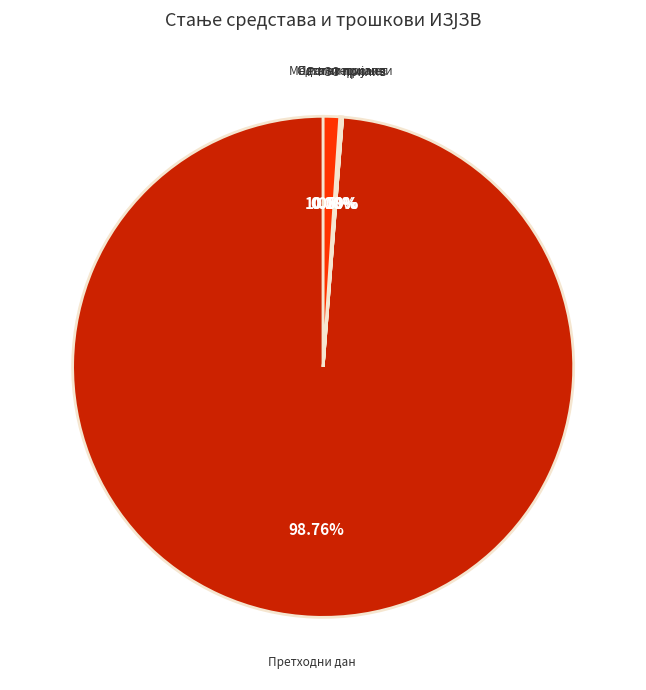

Is there a majority slice in this chart?

Yes